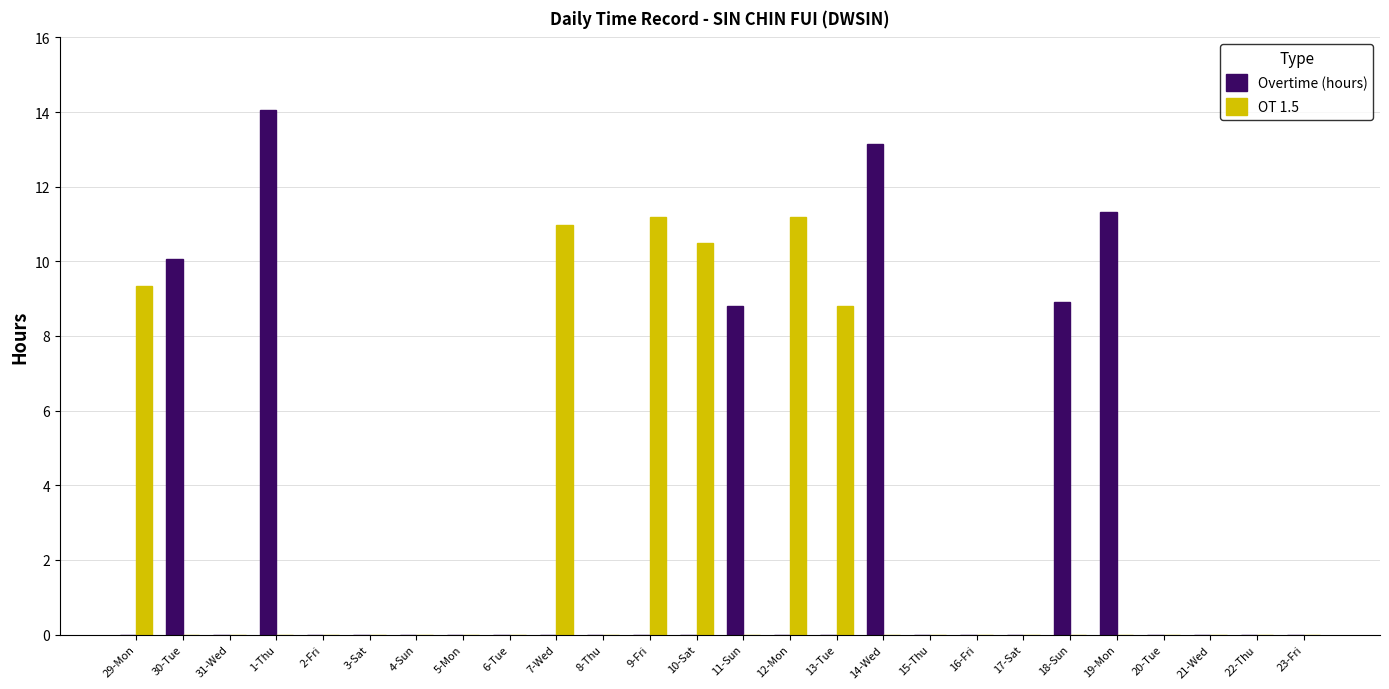

What is the maximum value for Overtime (hours)?

14.1